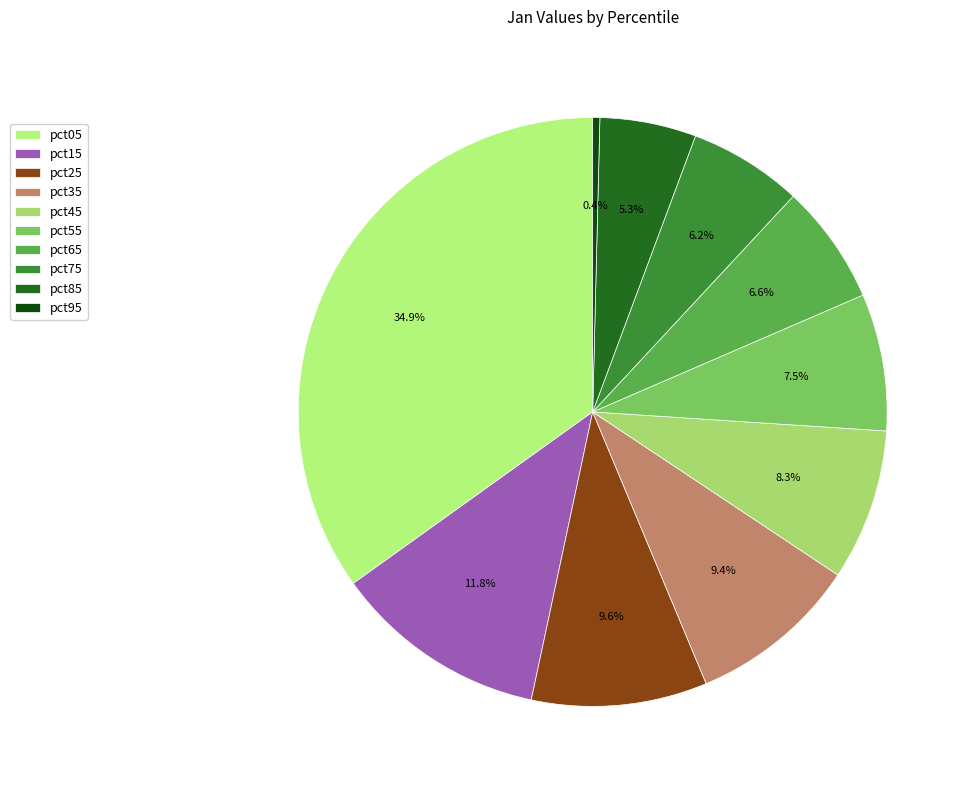

Which has a higher value, pct55 or pct85?

pct55